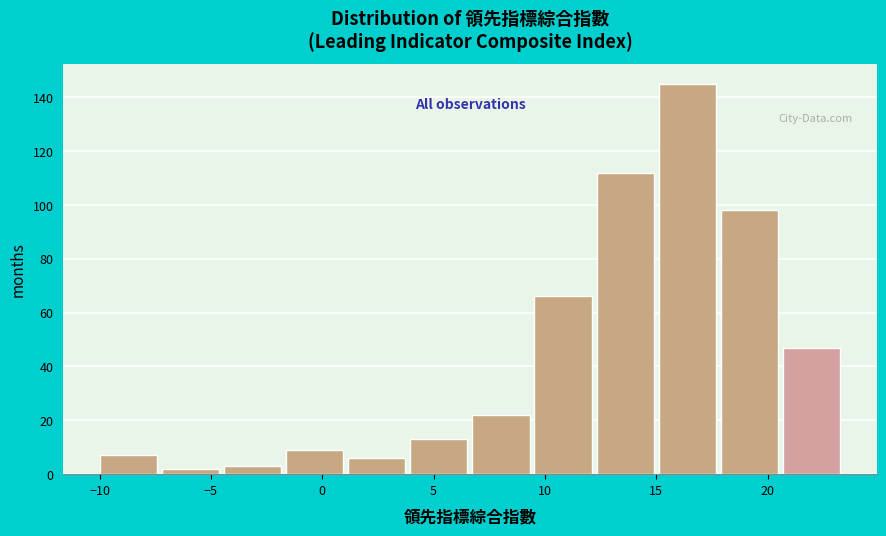

What is the height of the bar covering 15.0 to 18.0 on the x-axis? Neither the bar edges nor the heights are printed on the chart, so give them approximately, as read against the axes.

146